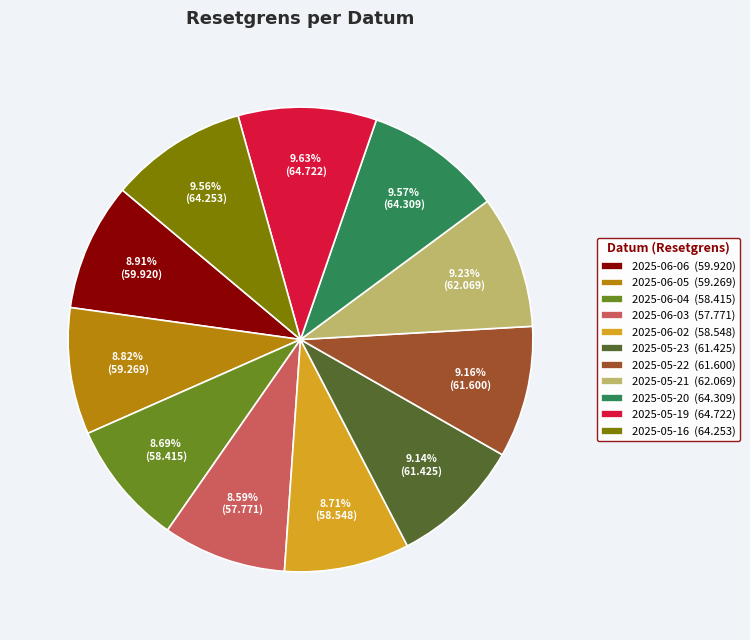

How many segments does this pie chart have?

11